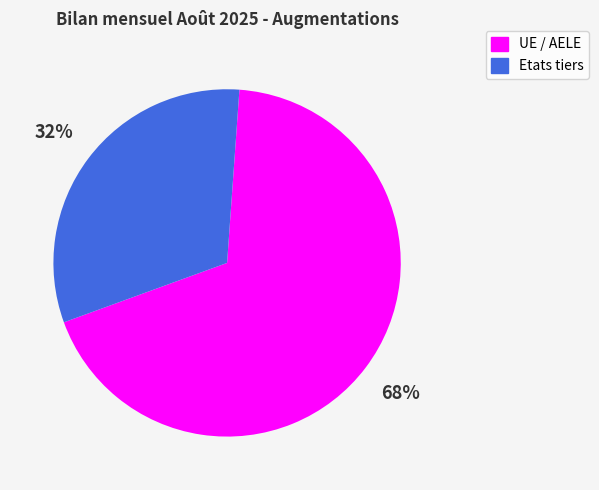

Is there a majority slice in this chart?

Yes